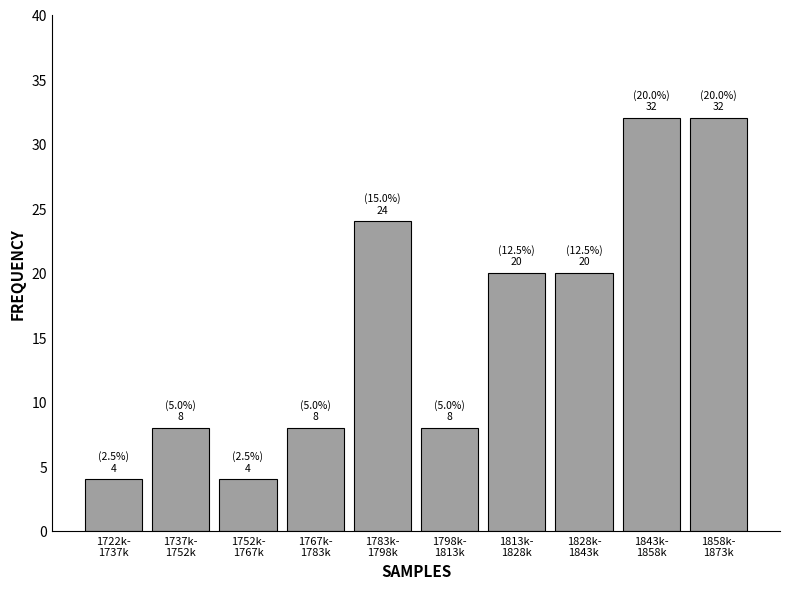

Reading left to right, extract all data points from this chart.

4	8	4	8	24	8	20	20	32	32